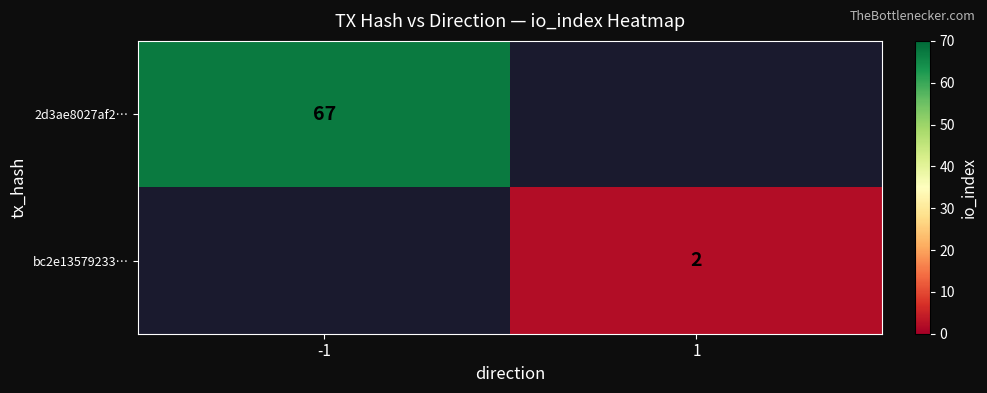

At how many categories does at least one series exceed 36?

1